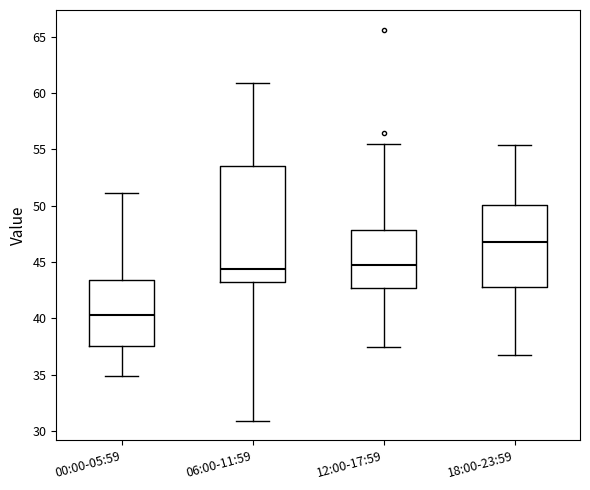

Which box has the lowest median line?

00:00-05:59